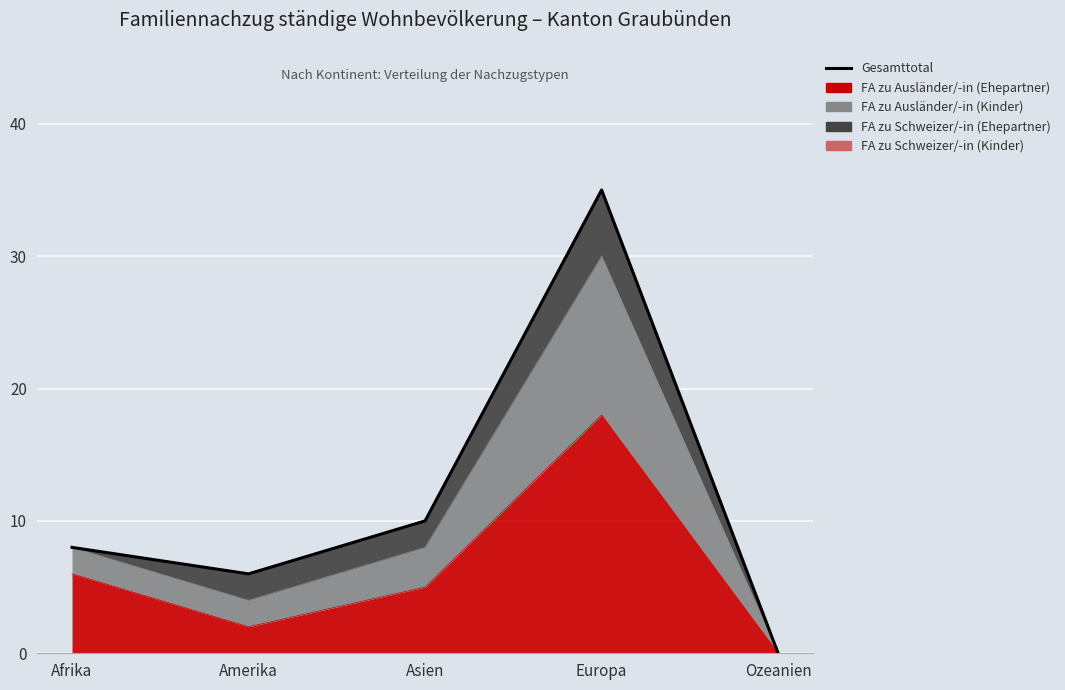

How many values are above zero?

4